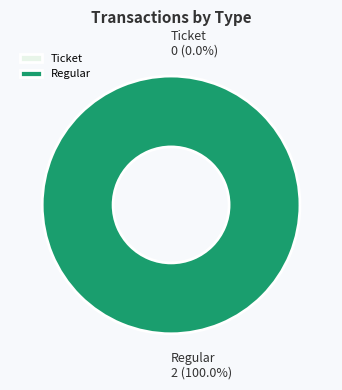

To the nearest percent, what is the average slice percentage?

50%